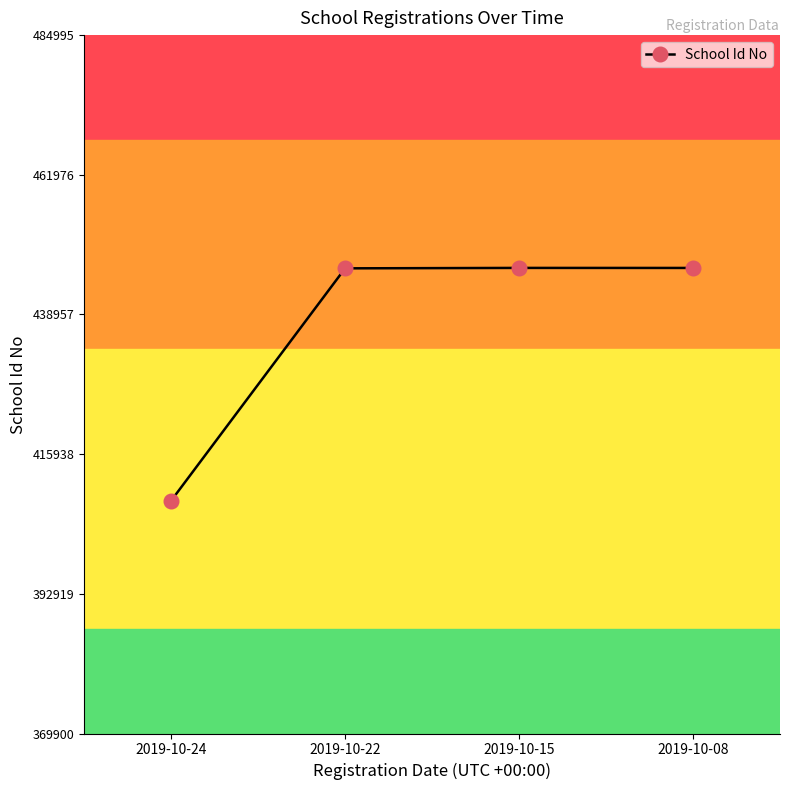

What is the value of the 3rd point from the left?

446630